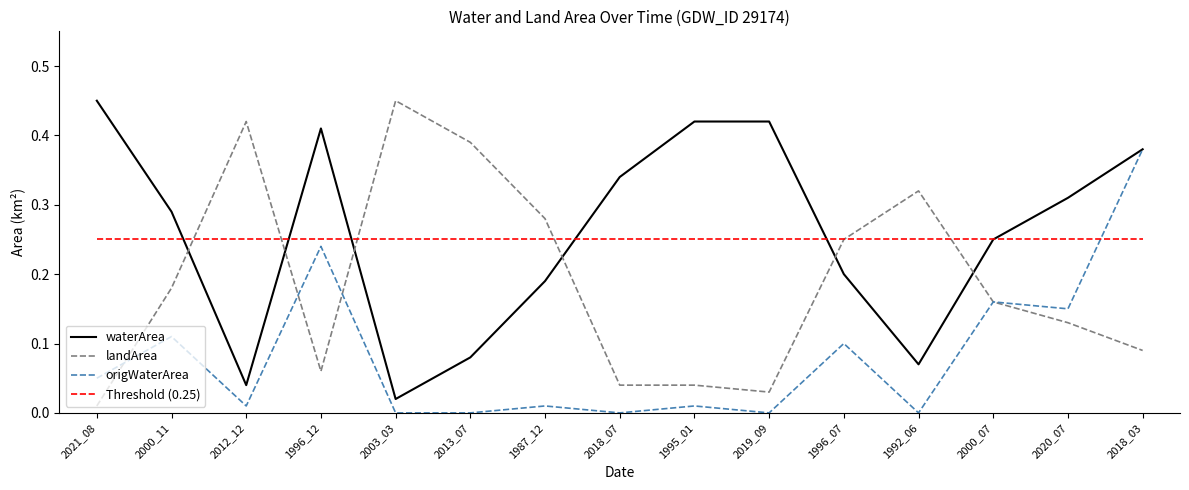

True or false: origWaterArea has a value of 0.2 at 2003_03.

False